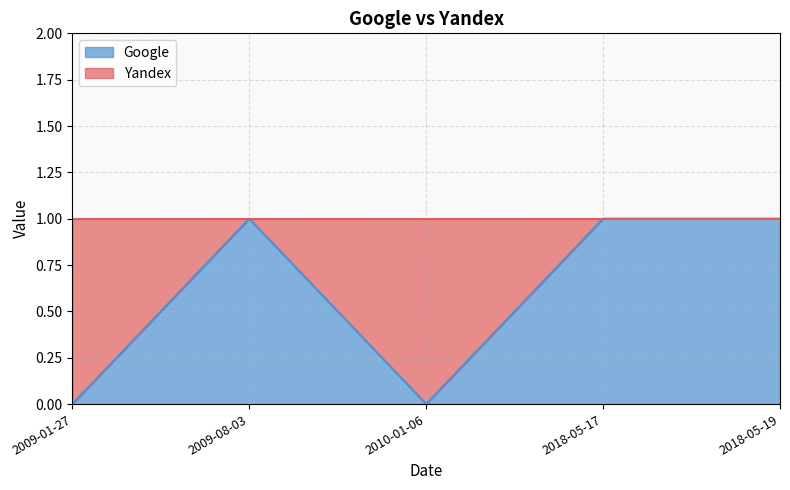

List the labels in order of value, smallest first.

2009-01-27, 2010-01-06, 2009-08-03, 2018-05-17, 2018-05-19